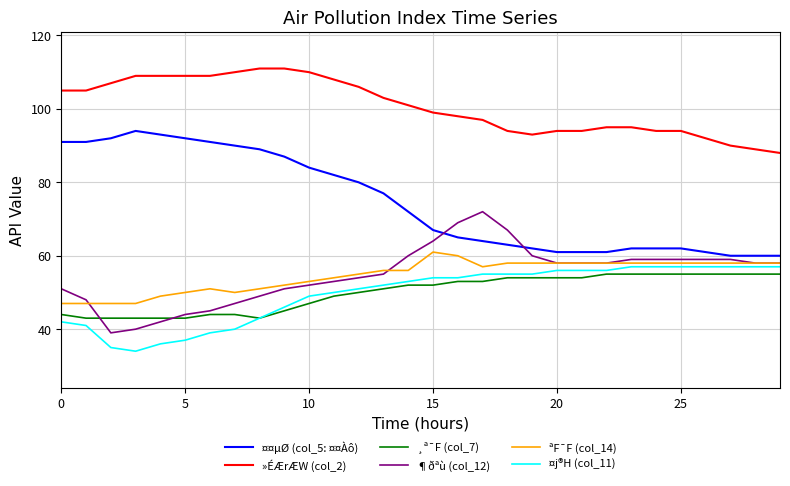

What are all the series names shown in the legend?

¤¤µØ (col_5: ¤¤Àô), »ÉÆrÆW (col_2), ¸ª¯F (col_7), ¶ðªù (col_12), ªF¯F (col_14), ¤j®H (col_11)